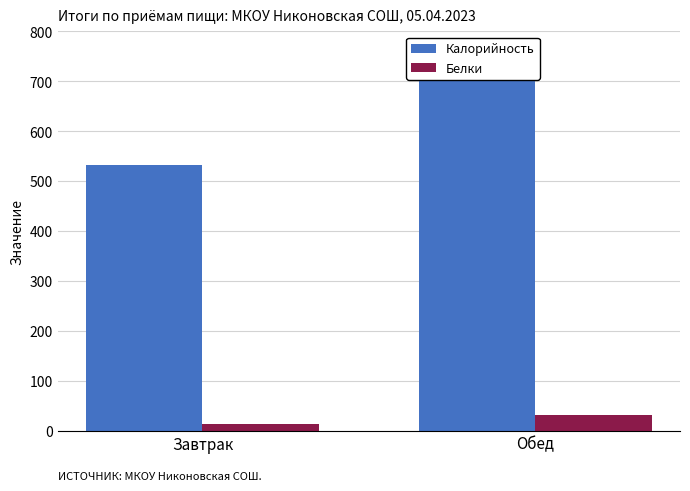

Which series has the largest total across all categories?

Калорийность